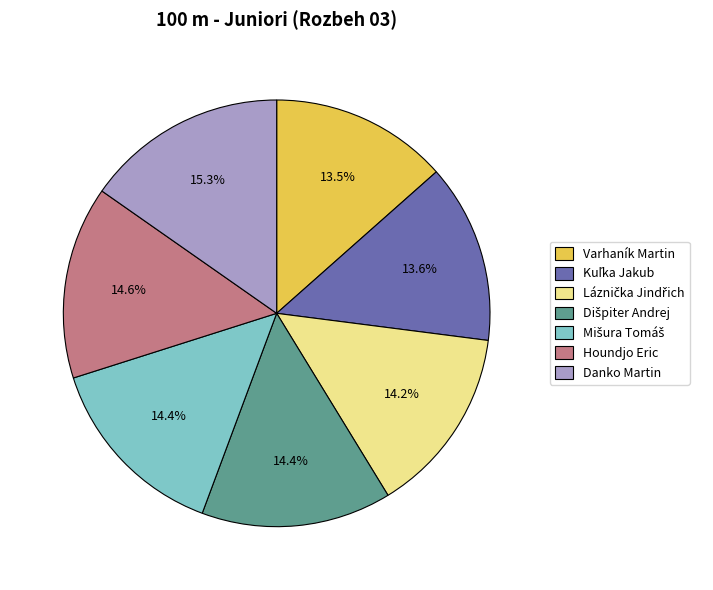

What is the total percentage of Houndjo Eric and Varhaník Martin?

28.1%